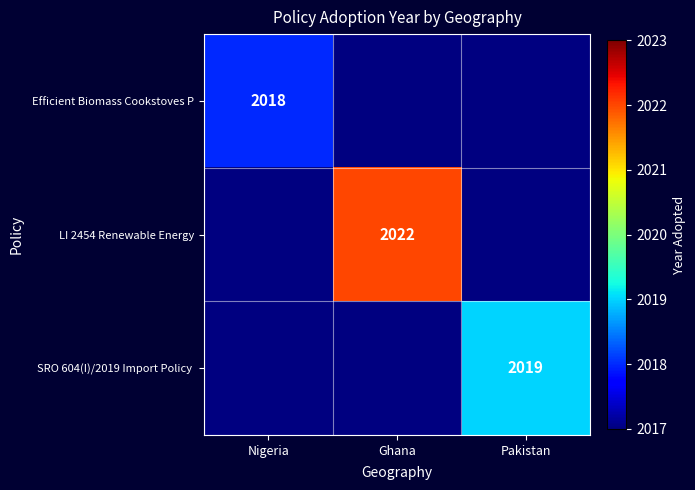

The Efficient Biomass Cookstoves P series shows 2965 at Nigeria. True or false?

False